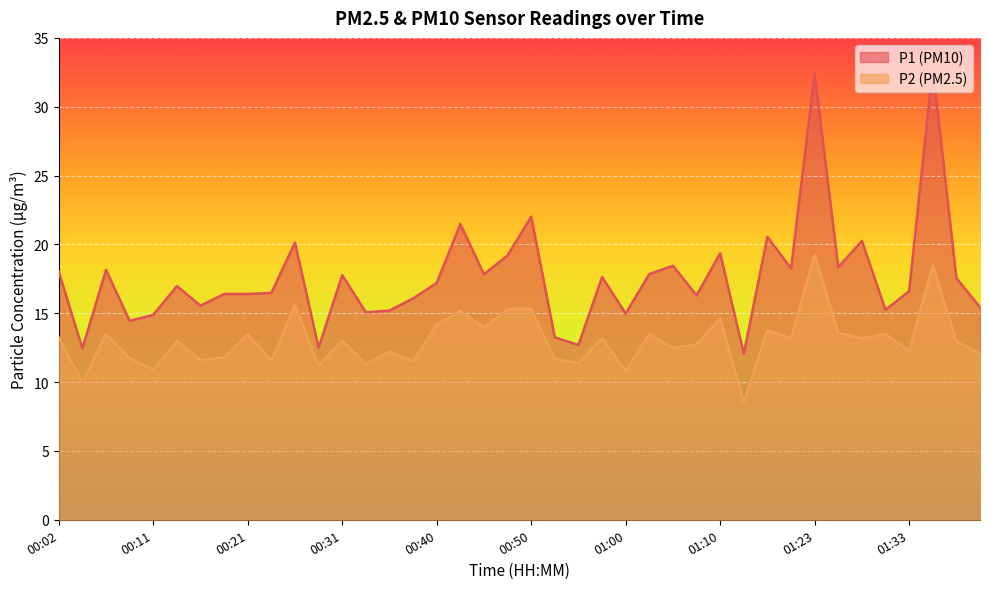

What is the highest value of the P2 series?

19.2